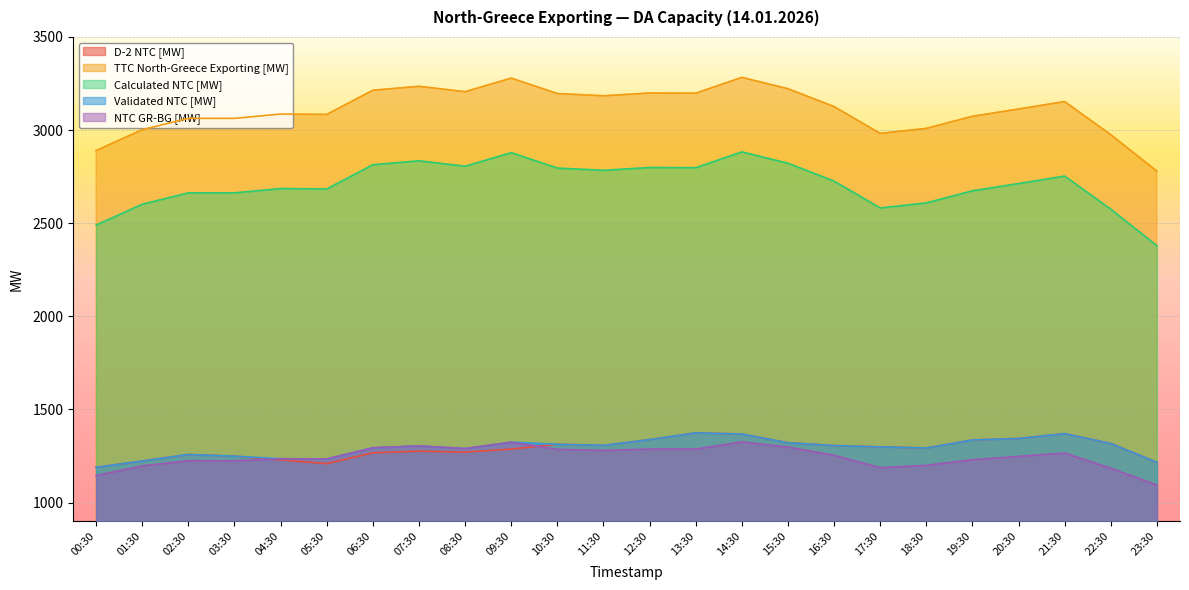

At how many categories does at least one series exceed 2428?

24